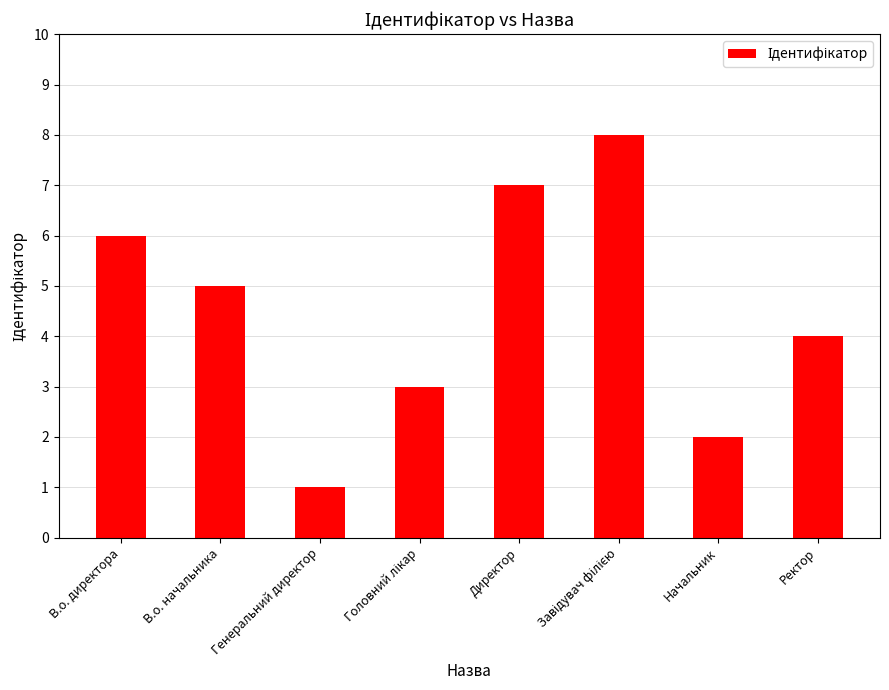

At which category does the chart reach its minimum across all series?

Генеральний директор